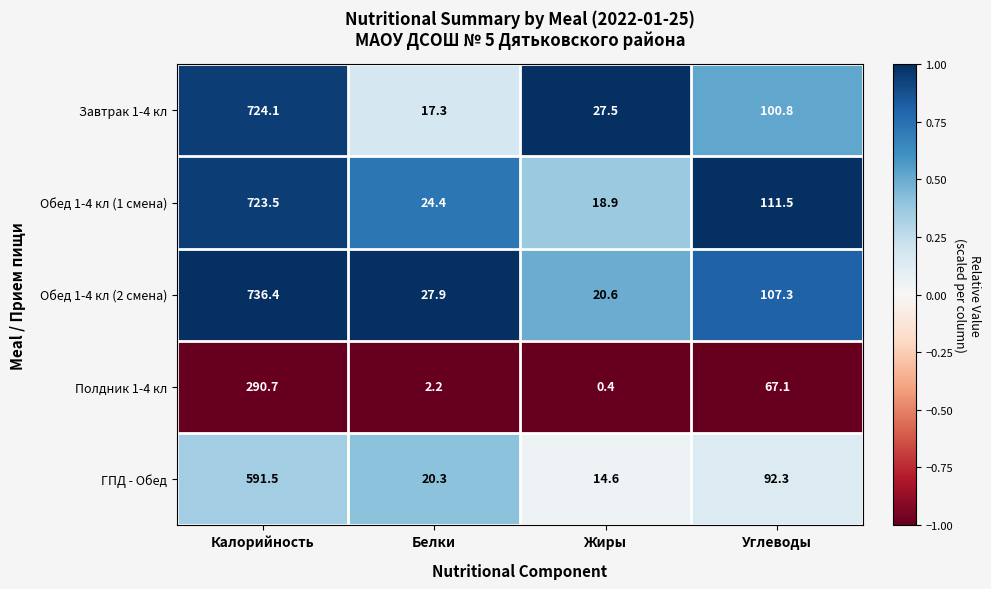

What is the total value across all series at Жиры?

82.0